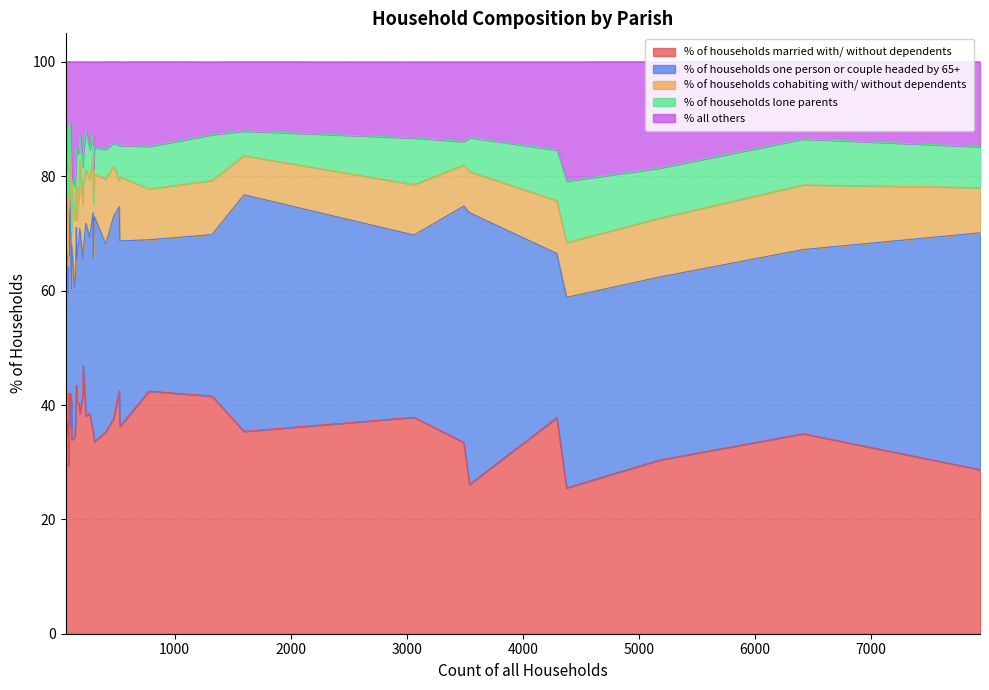

At how many categories does at least one series exceed 20?

40